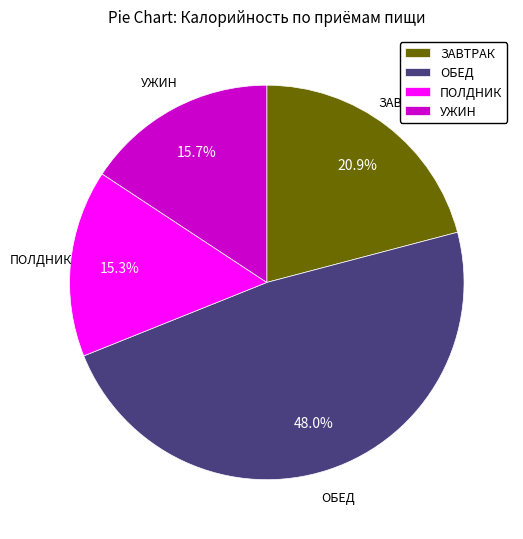

Which slice is the largest?

ОБЕД